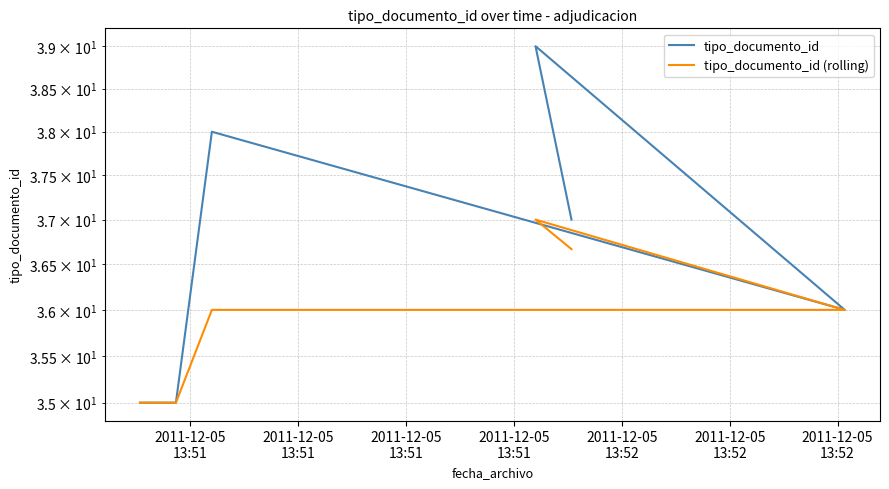

What is the difference between the maximum and second lowest values in the tipo_documento_id series?

4.0